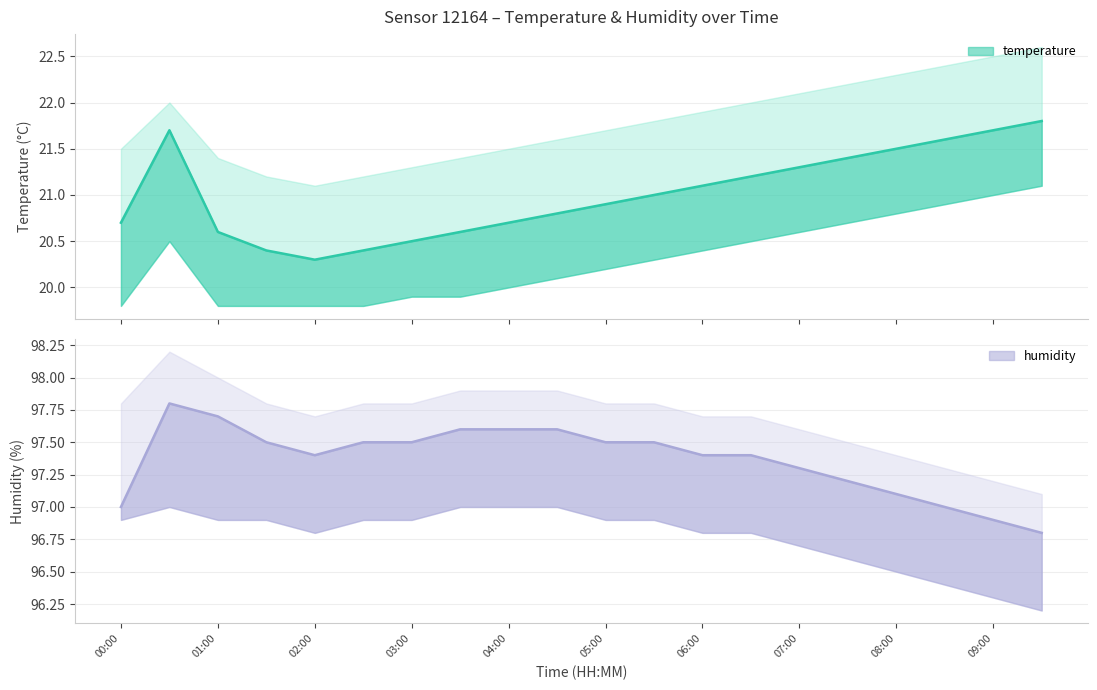

Reading left to right, what are all the values shown in this chart?

temperature: 20.7	21.7	20.6	20.4	20.3	20.4	20.5	20.6	20.7	20.8	20.9	21.0	21.1	21.2	21.3	21.4	21.5	21.6	21.7	21.8
temperature_upper: 21.5	22.0	21.4	21.2	21.1	21.2	21.3	21.4	21.5	21.6	21.7	21.8	21.9	22.0	22.1	22.2	22.3	22.4	22.5	22.6
temperature_lower: 19.8	20.5	19.8	19.8	19.8	19.8	19.9	19.9	20.0	20.1	20.2	20.3	20.4	20.5	20.6	20.7	20.8	20.9	21.0	21.1
humidity: 97.0	97.8	97.7	97.5	97.4	97.5	97.5	97.6	97.6	97.6	97.5	97.5	97.4	97.4	97.3	97.2	97.1	97.0	96.9	96.8
humidity_upper: 97.8	98.2	98.0	97.8	97.7	97.8	97.8	97.9	97.9	97.9	97.8	97.8	97.7	97.7	97.6	97.5	97.4	97.3	97.2	97.1
humidity_lower: 96.9	97.0	96.9	96.9	96.8	96.9	96.9	97.0	97.0	97.0	96.9	96.9	96.8	96.8	96.7	96.6	96.5	96.4	96.3	96.2